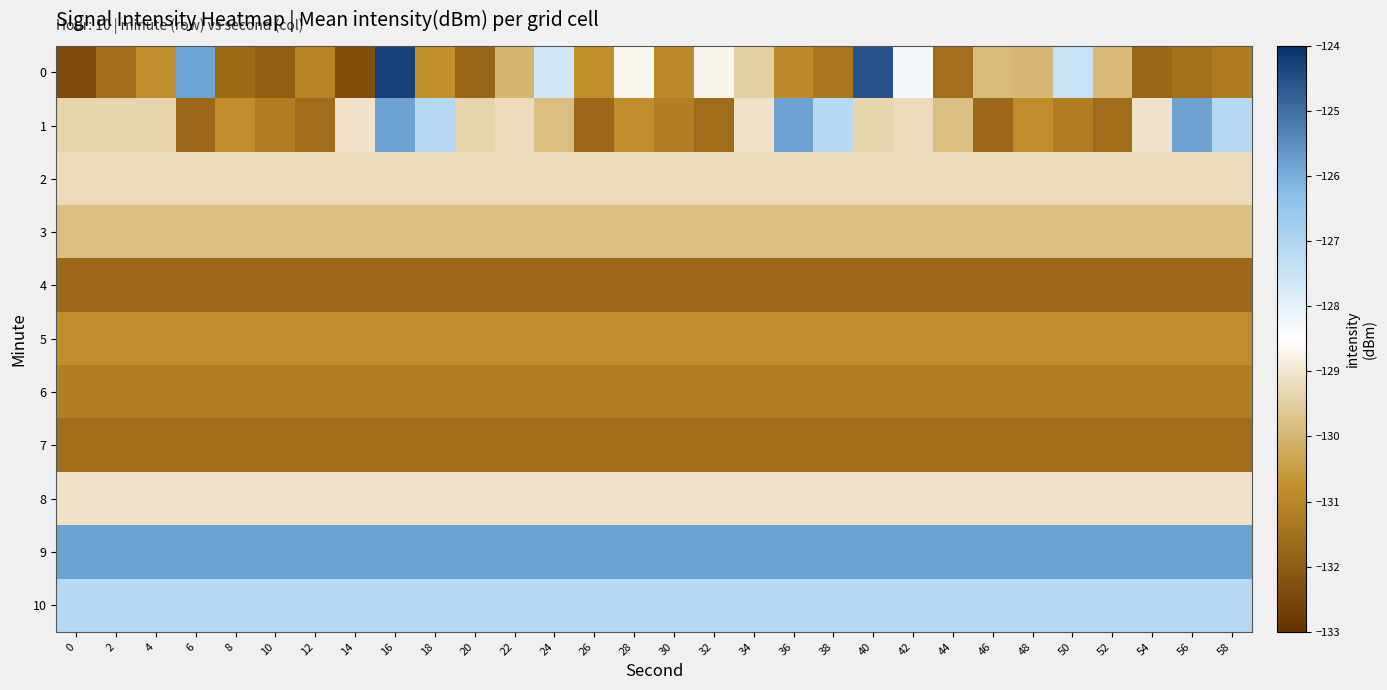

How many distinct data groups are displayed?

11